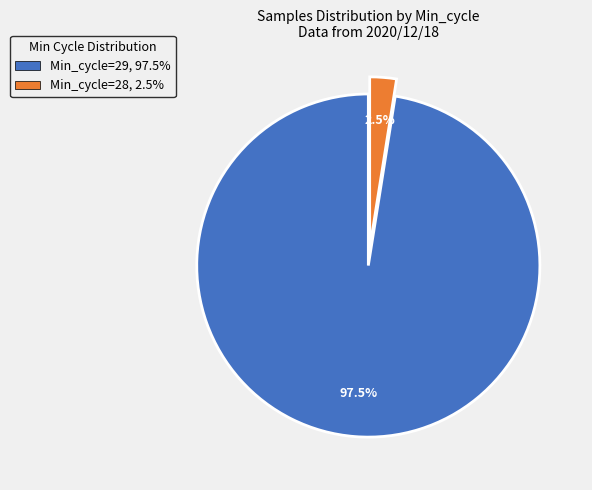

What percentage is NOT represented by Min_cycle=28, 2.5%?

97.5%